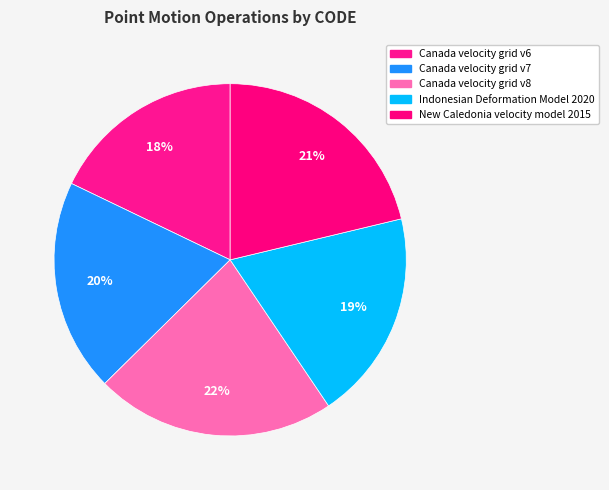

Between Indonesian Deformation Model 2020 and Canada velocity grid v7, which is larger?

Canada velocity grid v7